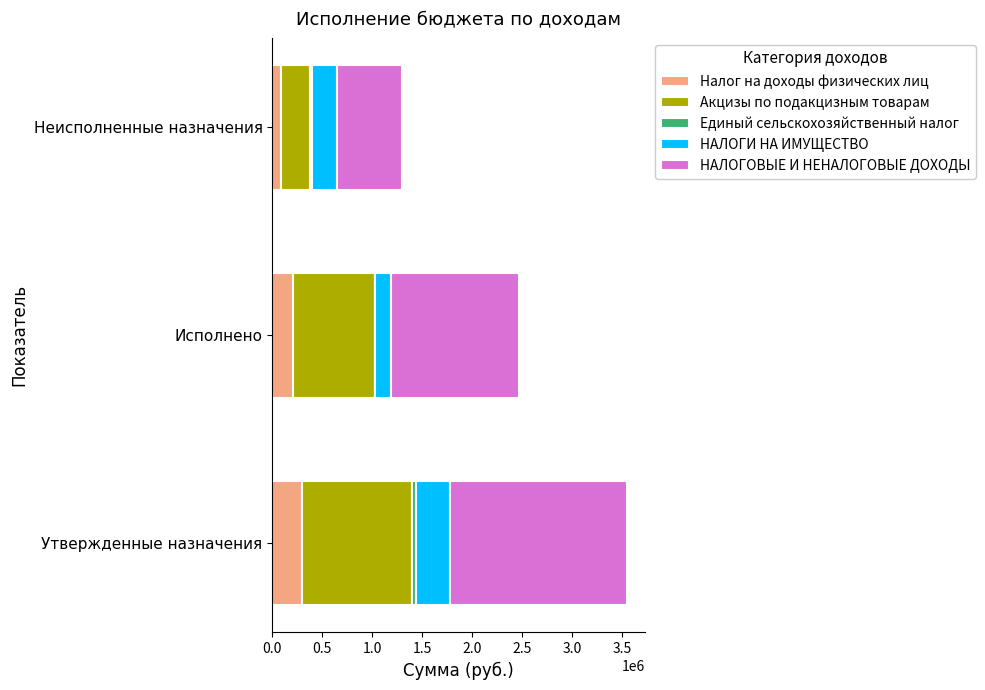

Which category has the highest value in the Налог на доходы физических лиц series?

Утвержденные назначения